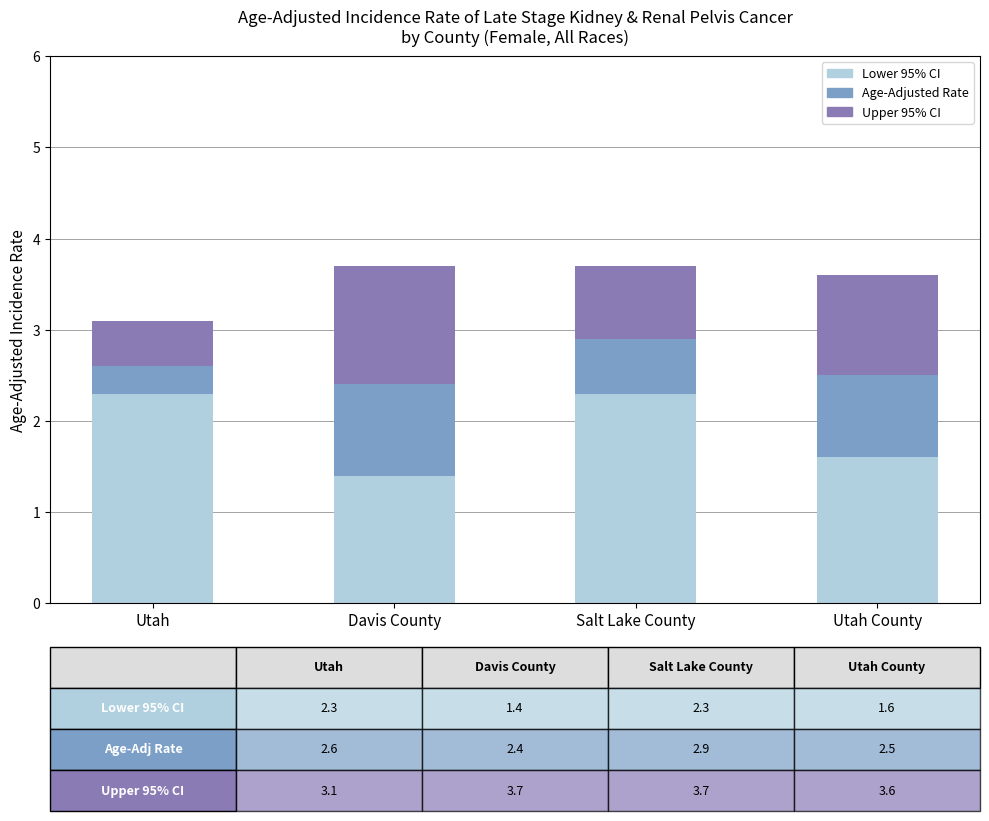

What is the difference between the Lower 95% CI values at Utah and Utah County?

0.7